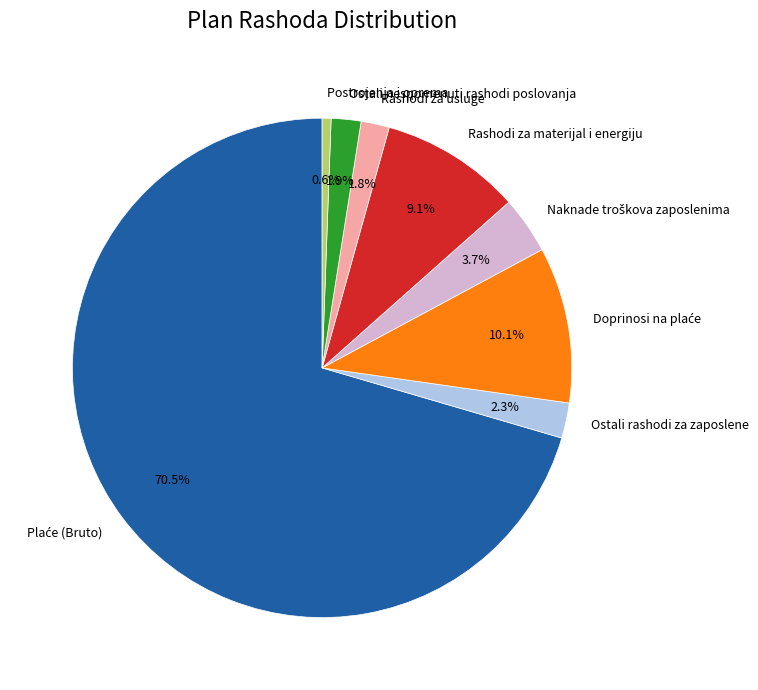

Which category has the smallest portion of the pie?

Postrojenja i oprema